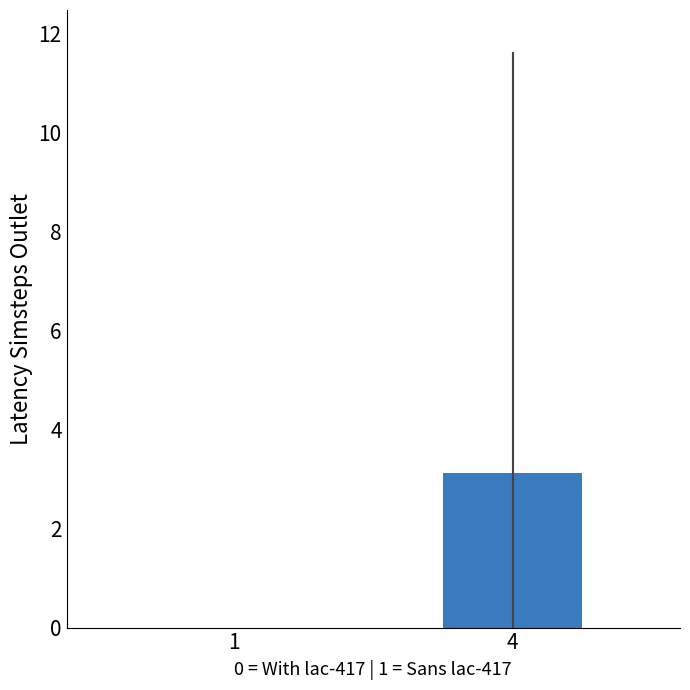

Reading left to right, list all the values displayed in this chart.

1=0.0	4=3.1